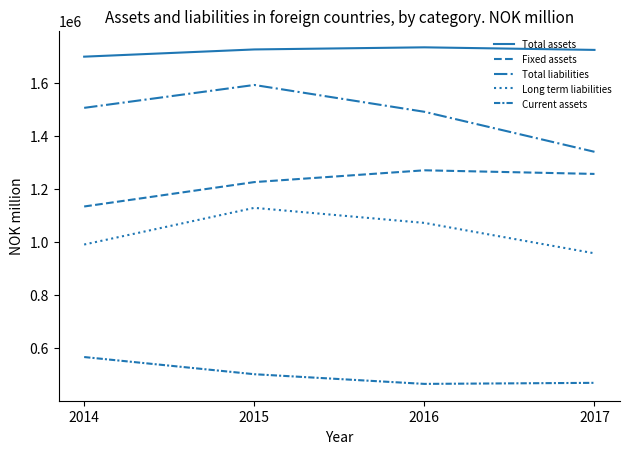

How many lines are shown in the chart?

5